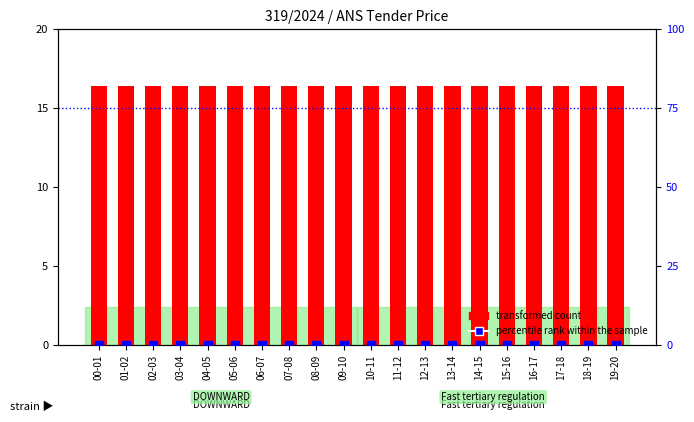

What are all the series names shown in the legend?

transformed count, percentile rank within the sample